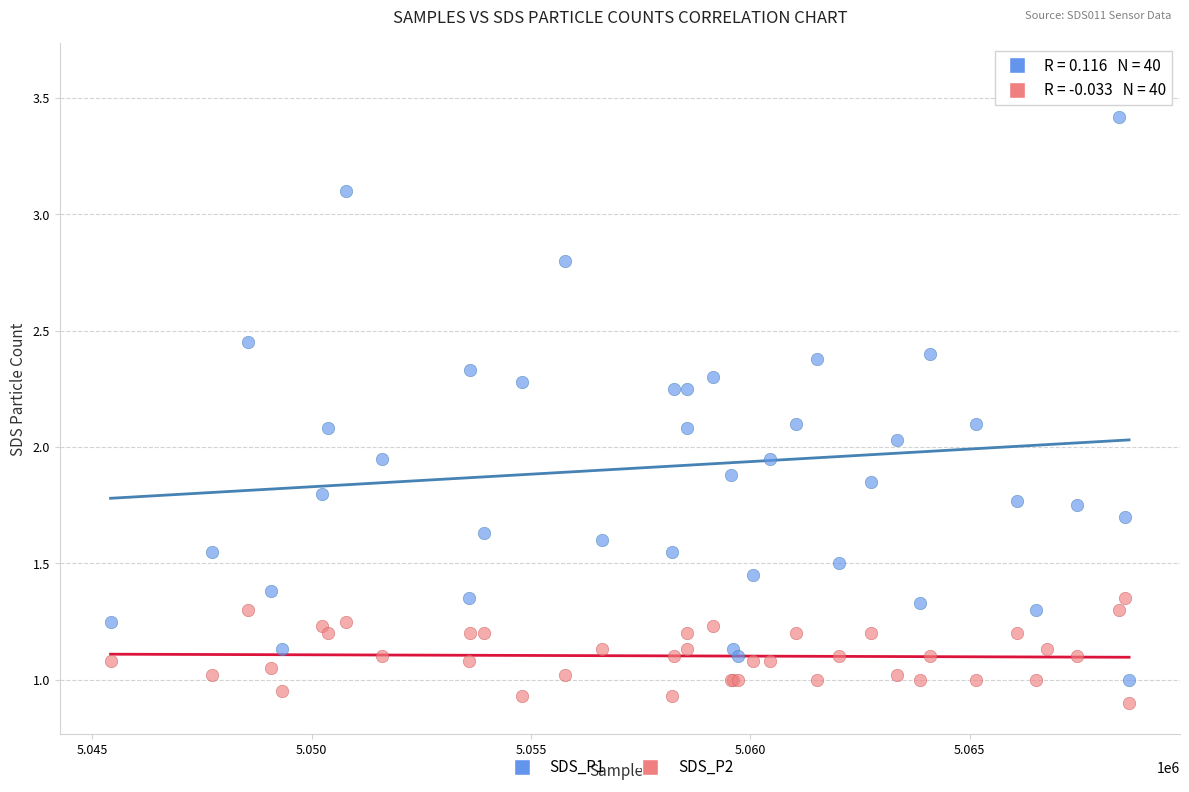

What is the X range (max minus min) for the scatter plot?

23222.0